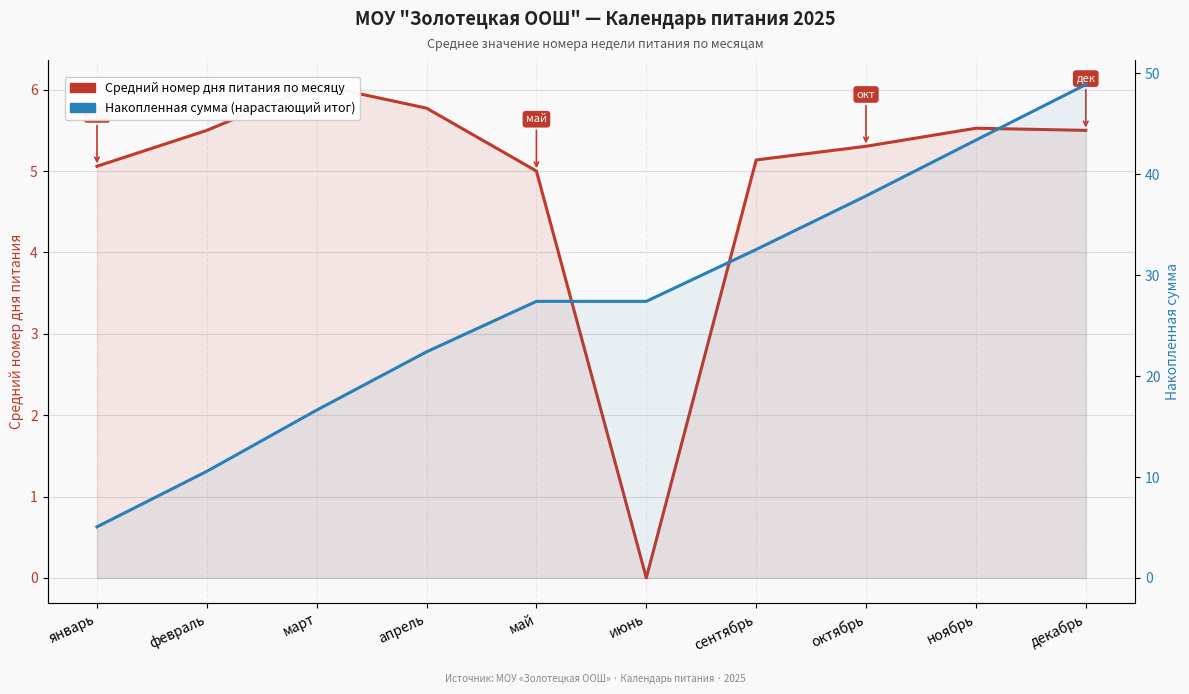

List the series in order of their peak value, lowest first.

Средний номер дня питания по месяцу, Накопленная сумма (нарастающий итог)